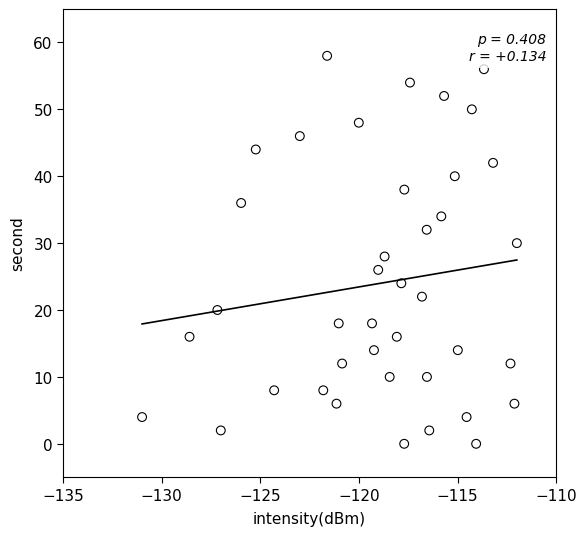

What is the range of Y values (max minus min)?

58